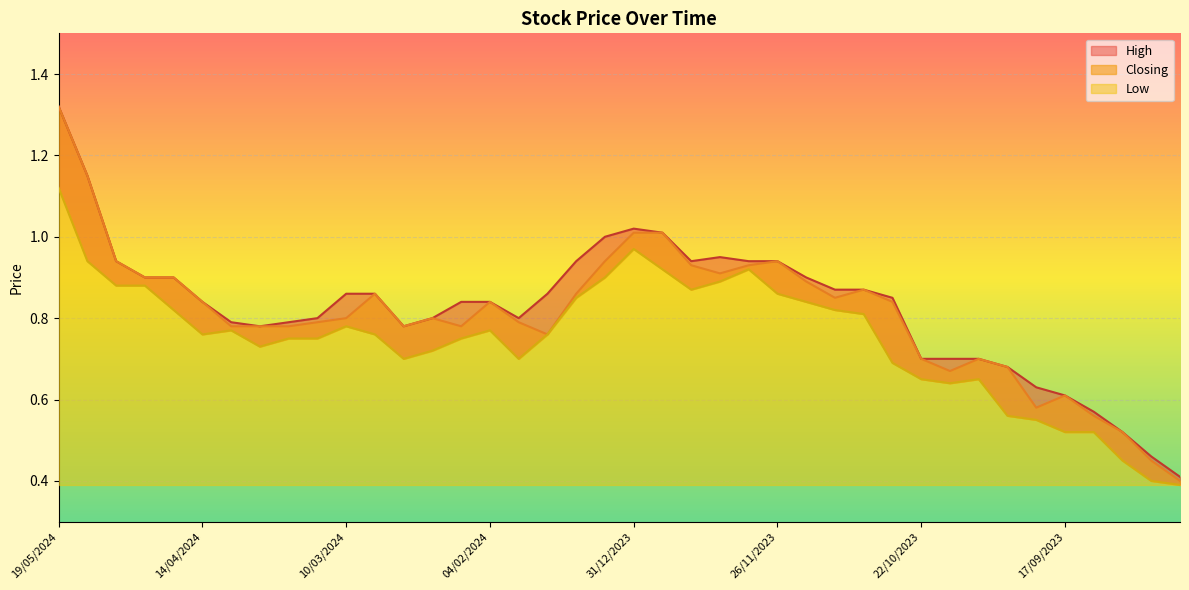

What is the total value across all series at 17/09/2023?

1.7